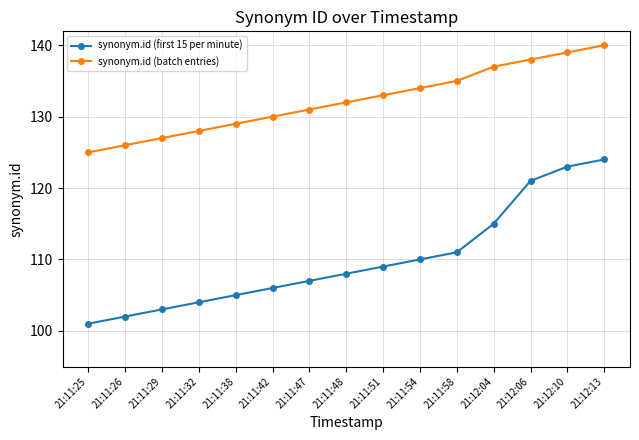

How many data points in synonym.id (batch entries) are less than 132?

7